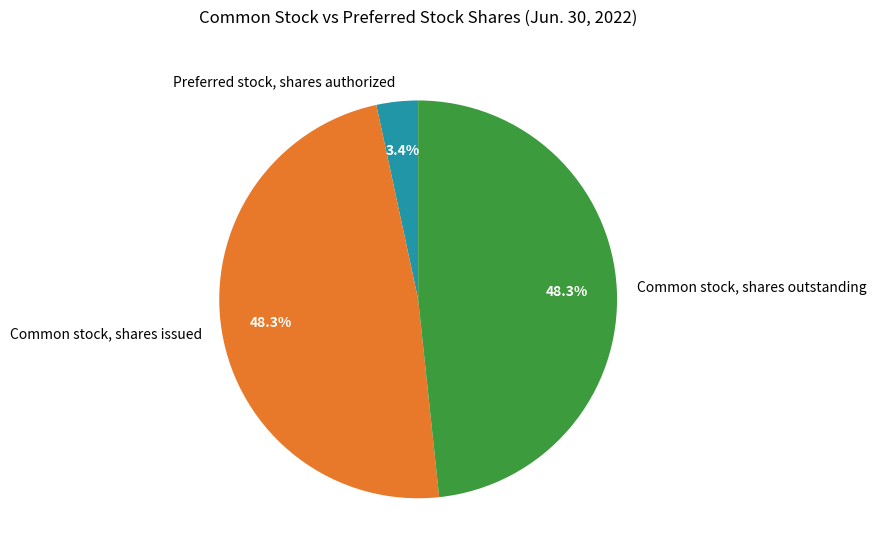

Count the number of slices in the pie.

3